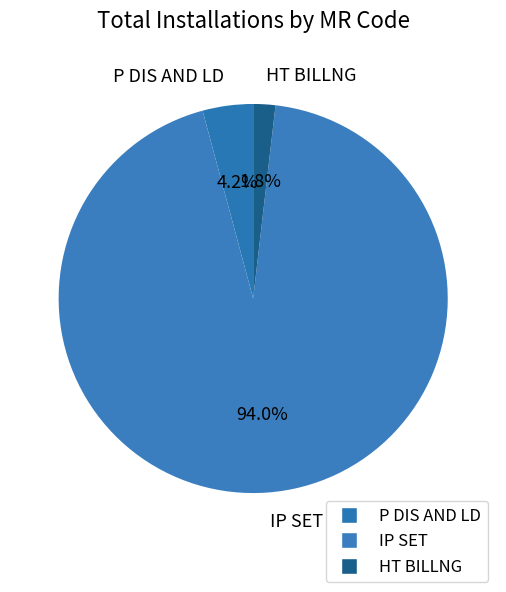

Which has a higher value, HT BILLNG or IP SET?

IP SET